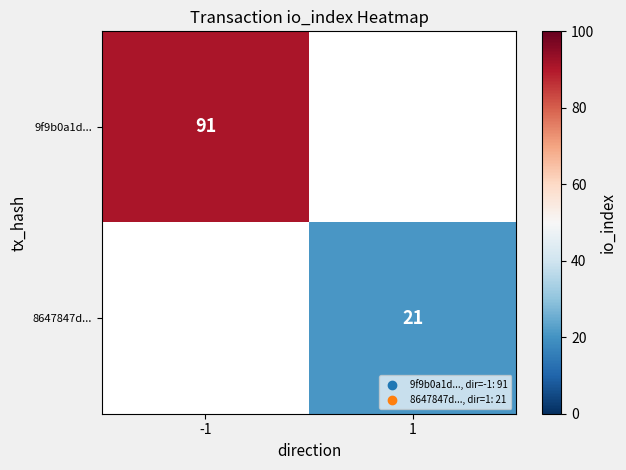

At how many categories does at least one series exceed 29?

1